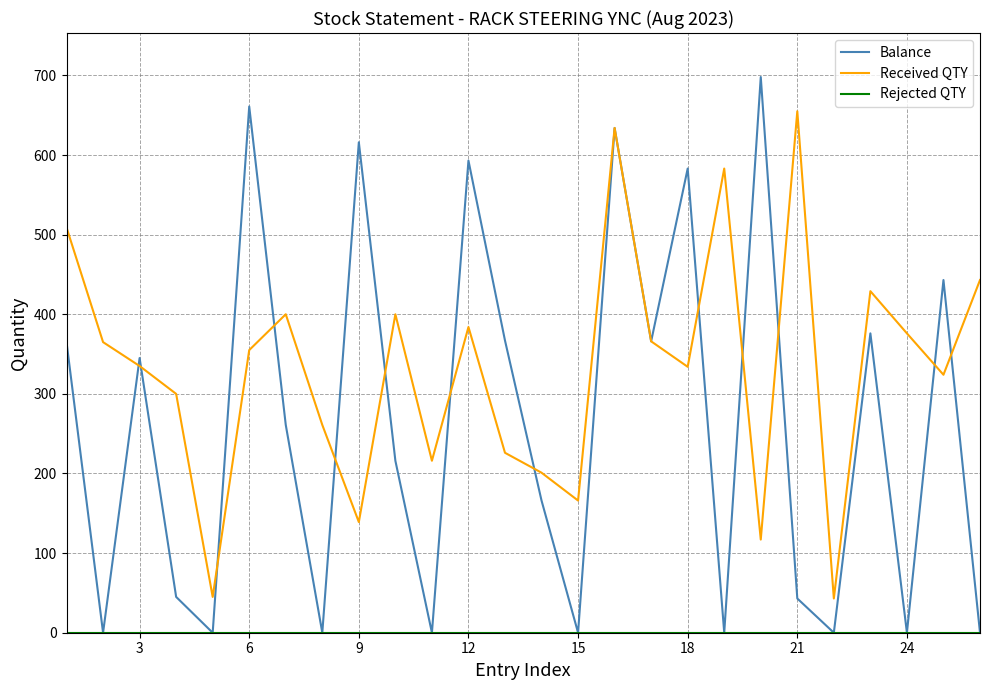

Which series has the largest range (max minus min)?

Balance